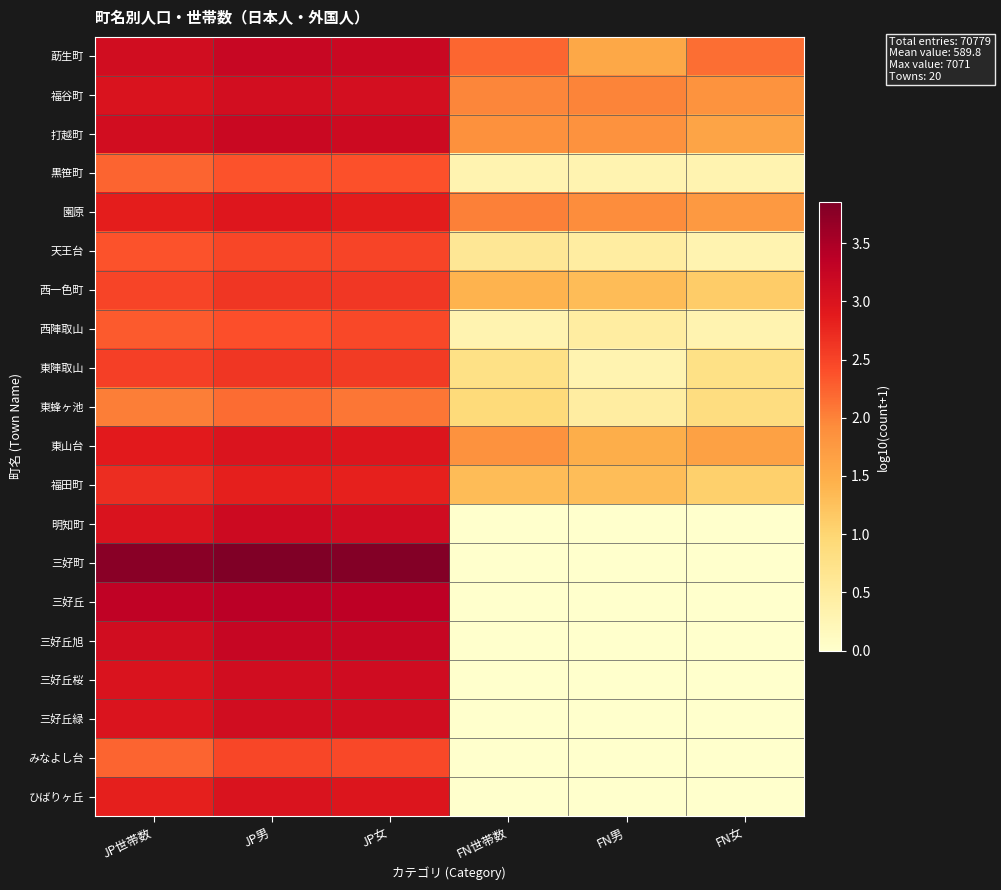

Reading left to right, list all the values displayed in this chart.

莇生町: JP世帯数=3.1	JP男=3.2	JP女=3.2	FN世帯数=2.2	FN男=1.6	FN女=2.2
福谷町: JP世帯数=3.0	JP男=3.1	JP女=3.1	FN世帯数=2.0	FN男=2.0	FN女=1.8
打越町: JP世帯数=3.1	JP男=3.2	JP女=3.2	FN世帯数=1.9	FN男=1.9	FN女=1.6
黒笹町: JP世帯数=2.2	JP男=2.4	JP女=2.4	FN世帯数=0.3	FN男=0.3	FN女=0.3
園原: JP世帯数=2.8	JP男=2.9	JP女=2.9	FN世帯数=2.0	FN男=1.9	FN女=1.8
天王台: JP世帯数=2.4	JP男=2.5	JP女=2.5	FN世帯数=0.6	FN男=0.5	FN女=0.3
西一色町: JP世帯数=2.5	JP男=2.6	JP女=2.6	FN世帯数=1.4	FN男=1.3	FN女=1.1
西陣取山: JP世帯数=2.3	JP男=2.4	JP女=2.5	FN世帯数=0.3	FN男=0.5	FN女=0.3
東陣取山: JP世帯数=2.5	JP男=2.6	JP女=2.6	FN世帯数=0.8	FN男=0.3	FN女=0.8
東蜂ヶ池: JP世帯数=2.0	JP男=2.2	JP女=2.1	FN世帯数=0.9	FN男=0.5	FN女=0.8
東山台: JP世帯数=2.9	JP男=3.0	JP女=3.0	FN世帯数=1.9	FN男=1.5	FN女=1.7
福田町: JP世帯数=2.7	JP男=2.8	JP女=2.8	FN世帯数=1.3	FN男=1.3	FN女=1.1
明知町: JP世帯数=3.0	JP男=3.2	JP女=3.1	FN世帯数=0.0	FN男=0.0	FN女=0.0
三好町: JP世帯数=3.8	JP男=3.8	JP女=3.8	FN世帯数=0.0	FN男=0.0	FN女=0.0
三好丘: JP世帯数=3.3	JP男=3.4	JP女=3.4	FN世帯数=0.0	FN男=0.0	FN女=0.0
三好丘旭: JP世帯数=3.1	JP男=3.2	JP女=3.2	FN世帯数=0.0	FN男=0.0	FN女=0.0
三好丘桜: JP世帯数=3.0	JP男=3.1	JP女=3.1	FN世帯数=0.0	FN男=0.0	FN女=0.0
三好丘緑: JP世帯数=3.0	JP男=3.1	JP女=3.1	FN世帯数=0.0	FN男=0.0	FN女=0.0
みなよし台: JP世帯数=2.2	JP男=2.5	JP女=2.5	FN世帯数=0.0	FN男=0.0	FN女=0.0
ひばりヶ丘: JP世帯数=2.8	JP男=3.0	JP女=3.0	FN世帯数=0.0	FN男=0.0	FN女=0.0